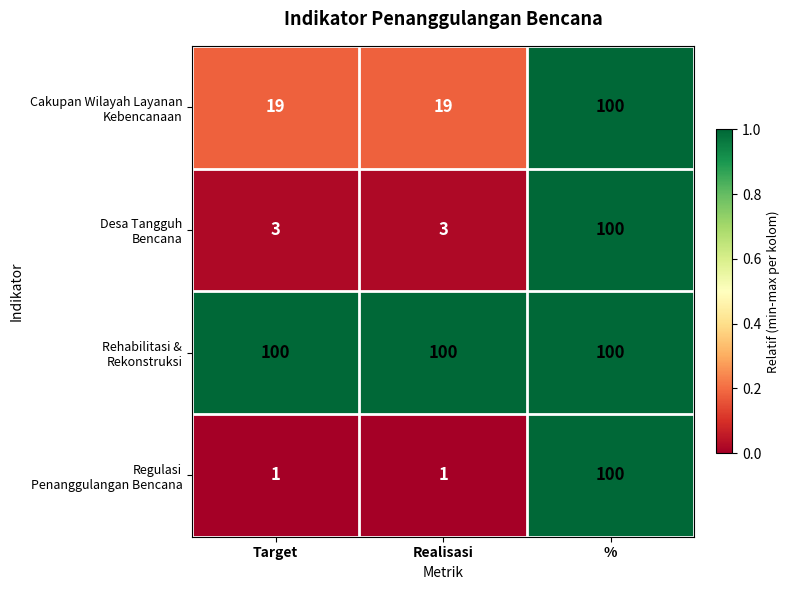

At how many categories does at least one series exceed 44?

3